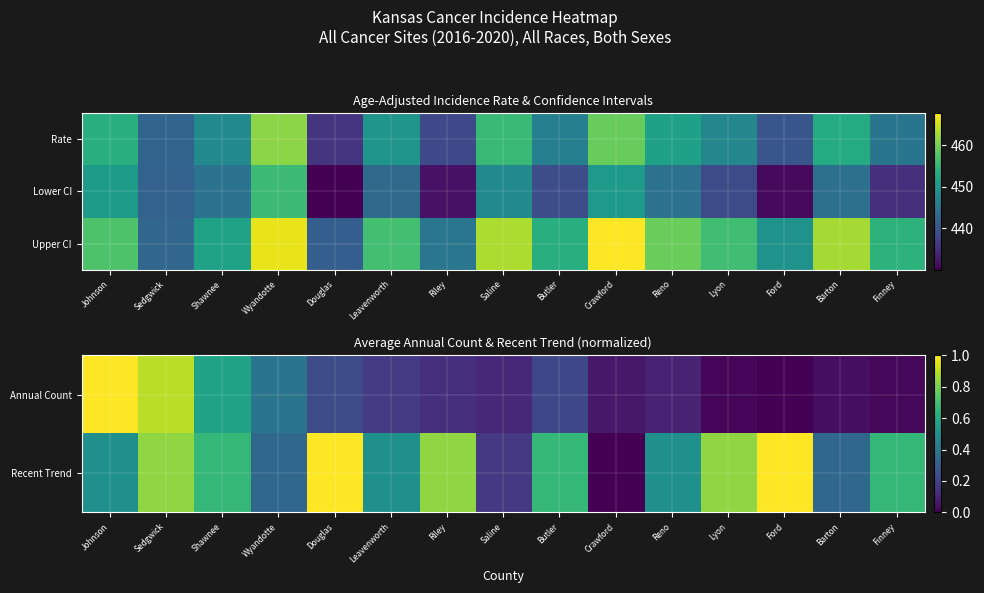

Is the value of Annual Count at Finney greater than the value of Recent Trend at Saline?

No